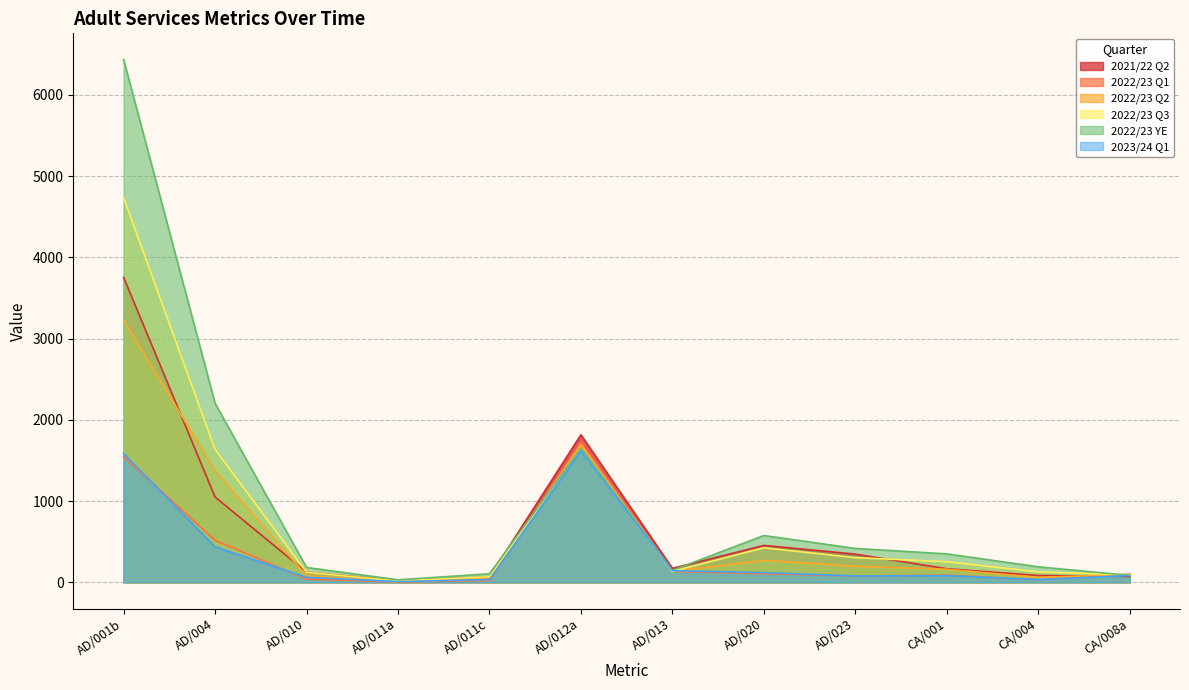

At AD/013, list the series in order from smallest to largest.

2022/23 Q2, 2022/23 Q1, 2022/23 Q3, 2023/24 Q1, 2022/23 YE, 2021/22 Q2